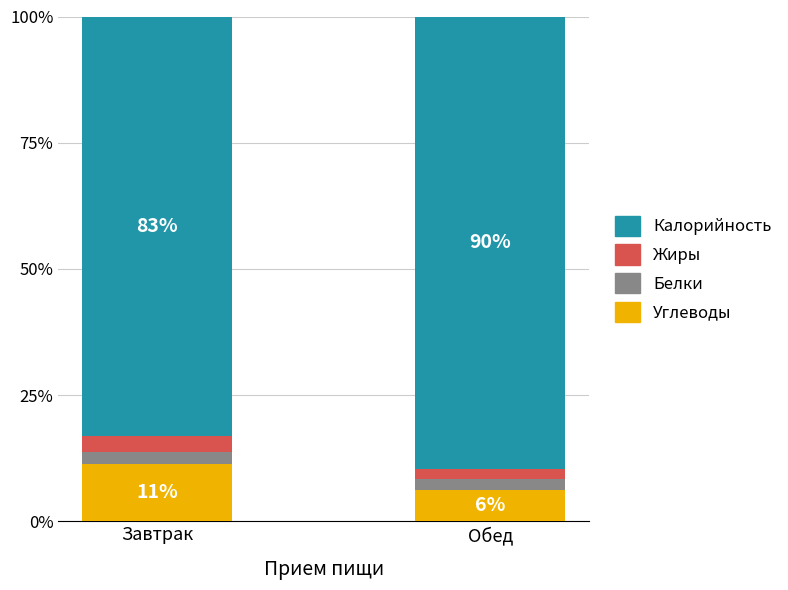

What is the total value across all series at Обед?

100.0